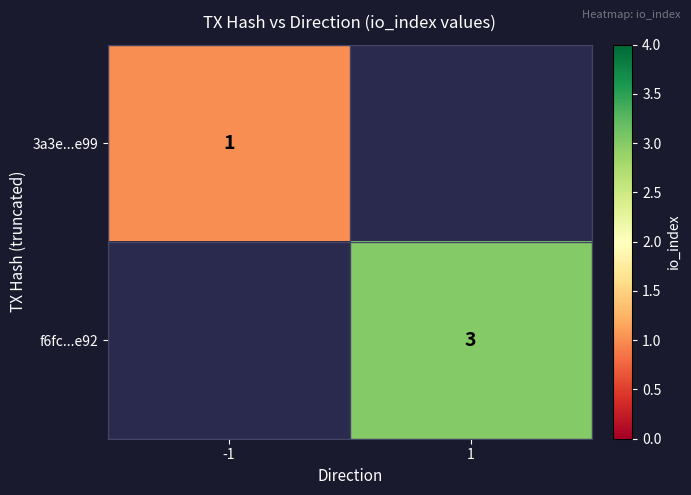

True or false: f6fc...e92 has a value of 1 at 1.

False